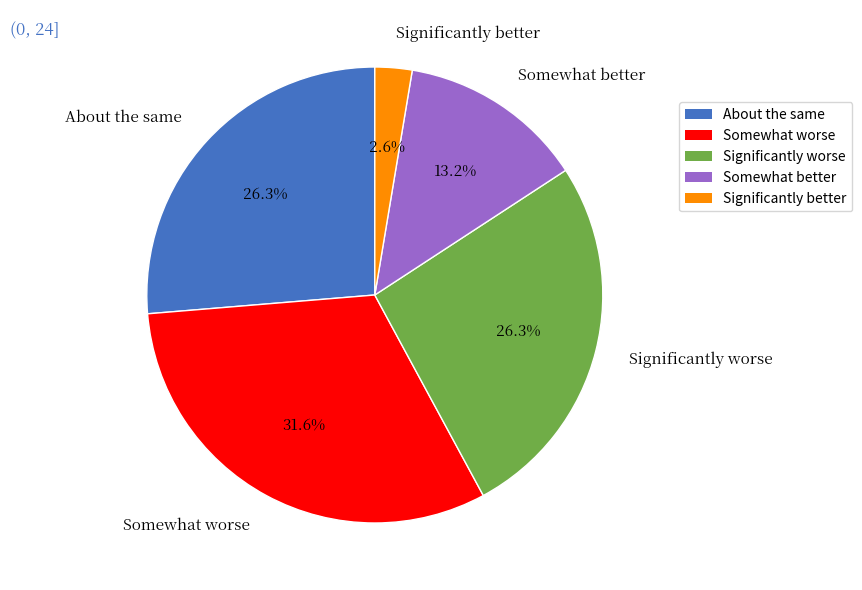

Is there a majority slice in this chart?

No